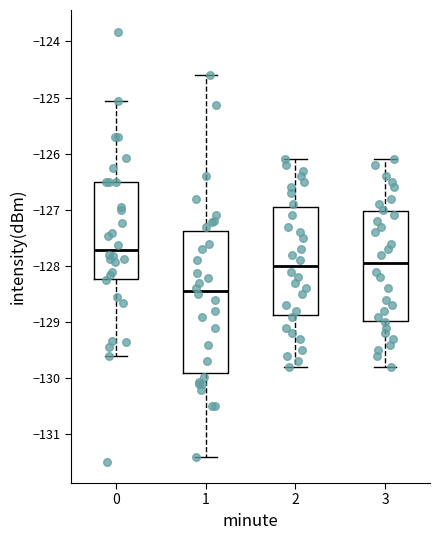

Reading left to right, read every box against the y-axis: the position of its median line, the range the box covers, and the ends of its whiskers. The values are not printed on the chart, so give them approximately, as read against the axis.

0: median -127.7, box -128.2 to -126.5, whiskers -129.6 to -125.1
1: median -128.4, box -129.9 to -127.4, whiskers -131.4 to -124.6
2: median -128.0, box -128.9 to -126.9, whiskers -129.8 to -126.1
3: median -127.9, box -129.0 to -127.0, whiskers -129.8 to -126.1